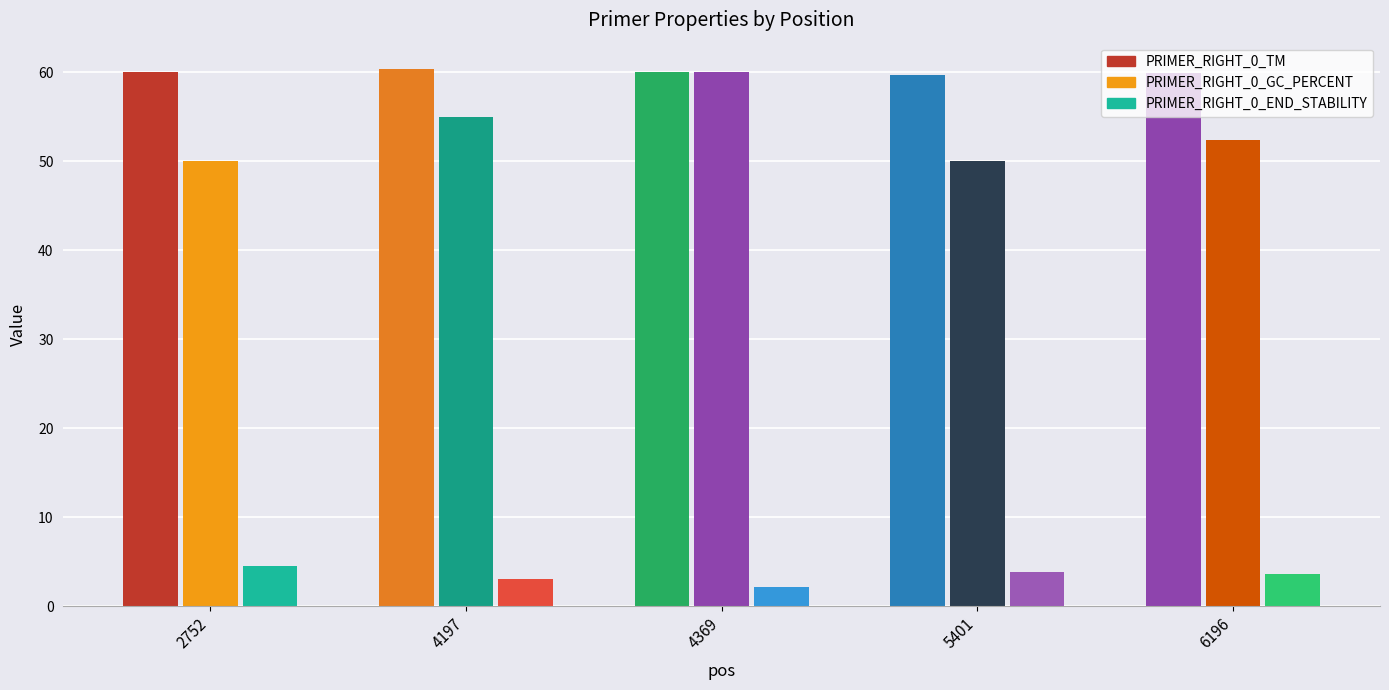

Count the PRIMER_RIGHT_0_GC_PERCENT values in the range 50 to 55.

4